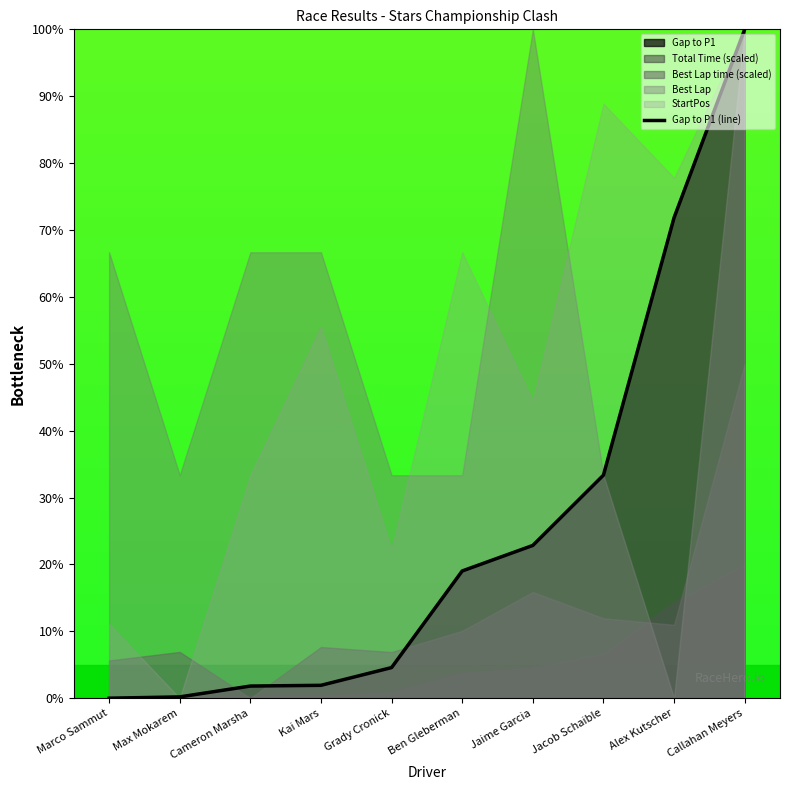

What is the difference between the values at Kai Mars and Marco Sammut?

1.9